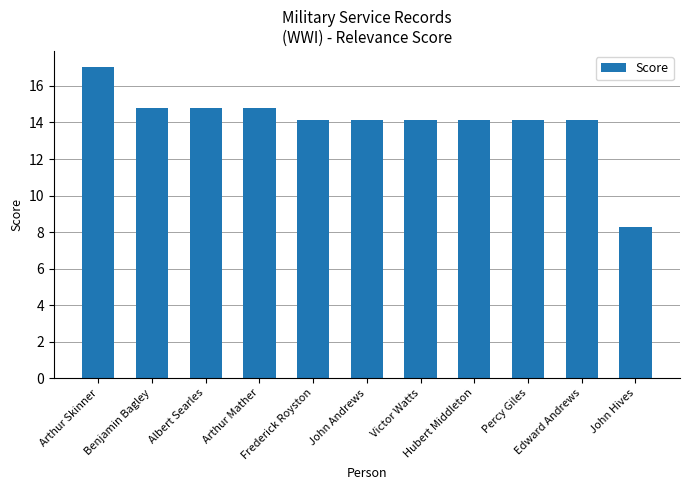

What is the label of the 7th bar from the right?

Frederick Royston